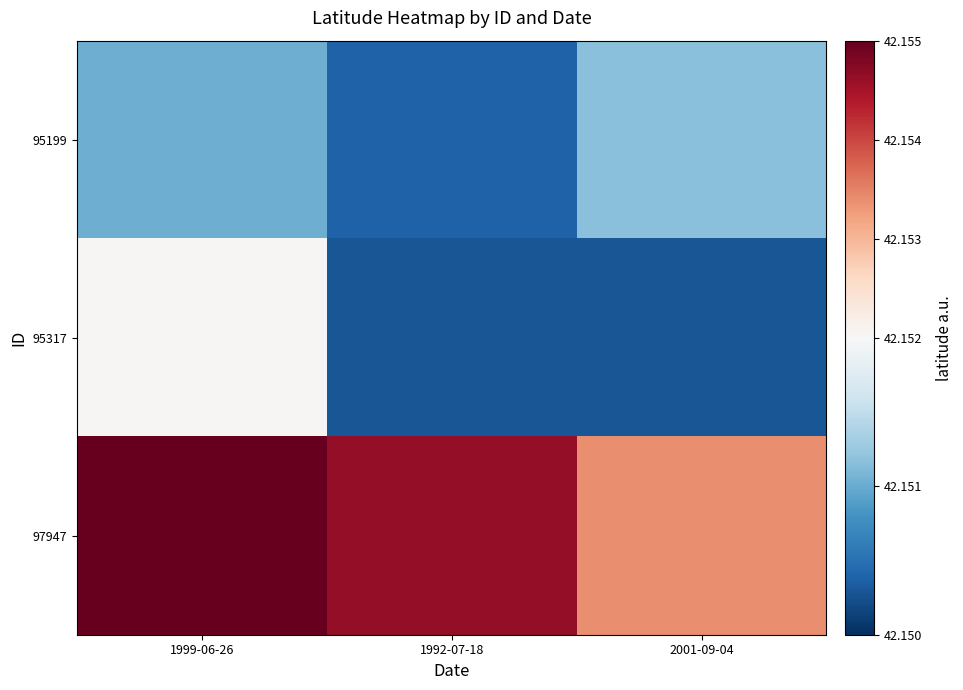

Which label corresponds to the largest value in the chart?

1999-06-26